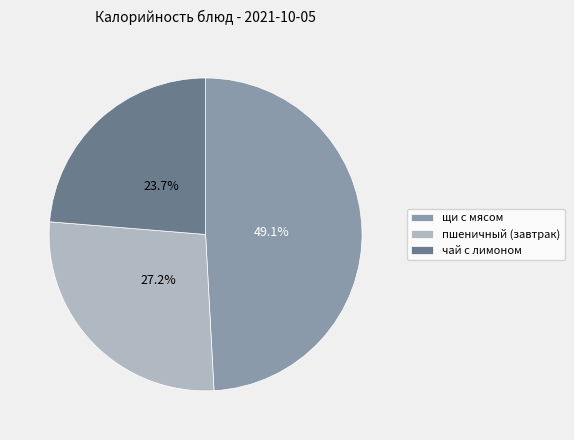

Does any single category account for the majority?

No